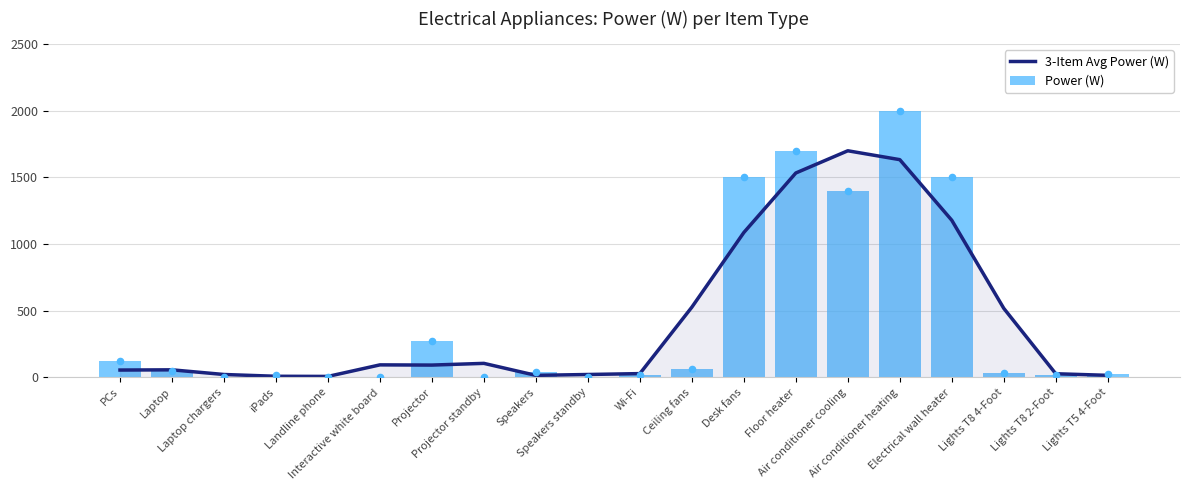

Which series contains the lowest Y value?

Power (W)